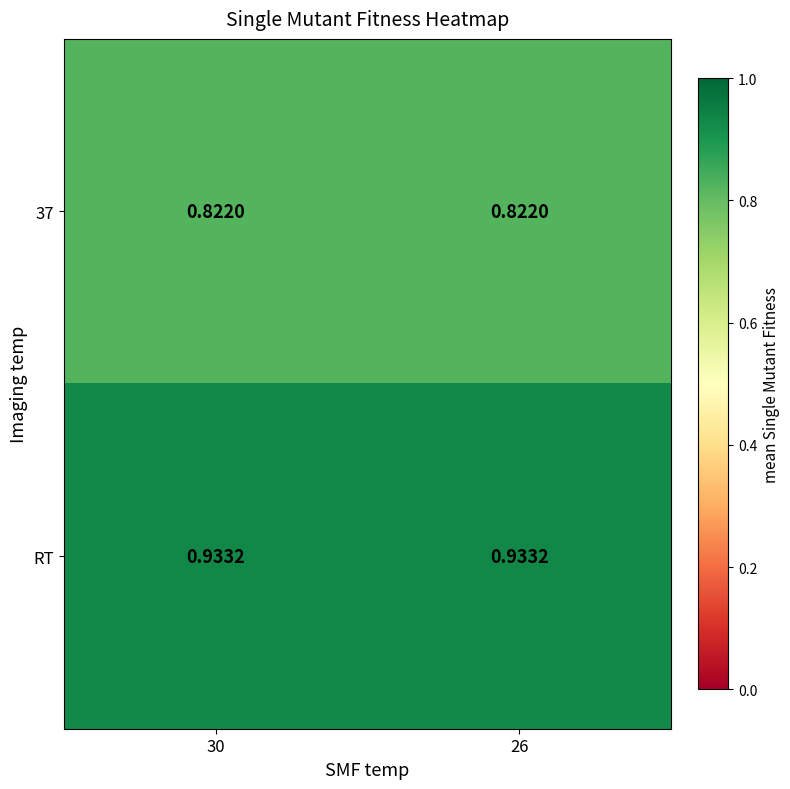

How many series are shown in this chart?

2